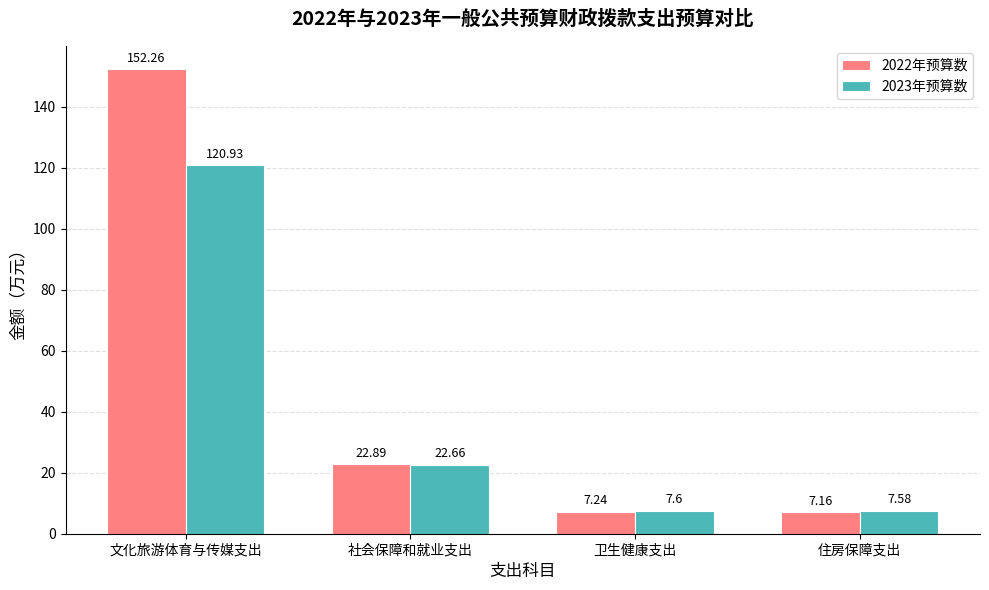

Which category has the lowest value across all series?

住房保障支出